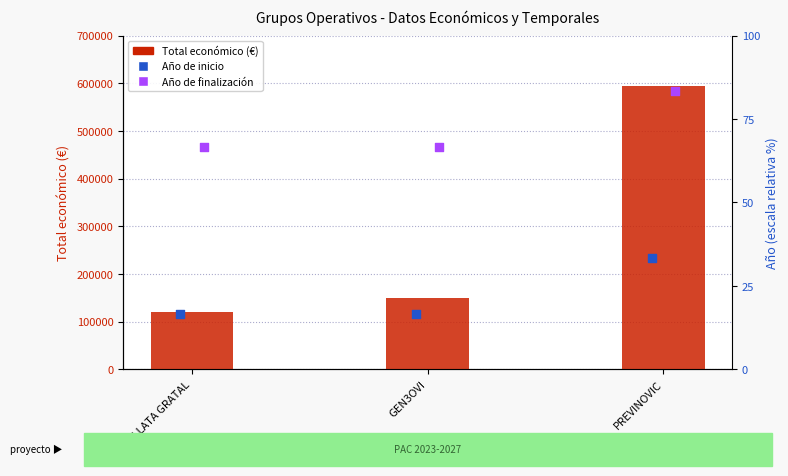

At how many categories does at least one series exceed 143912?

2